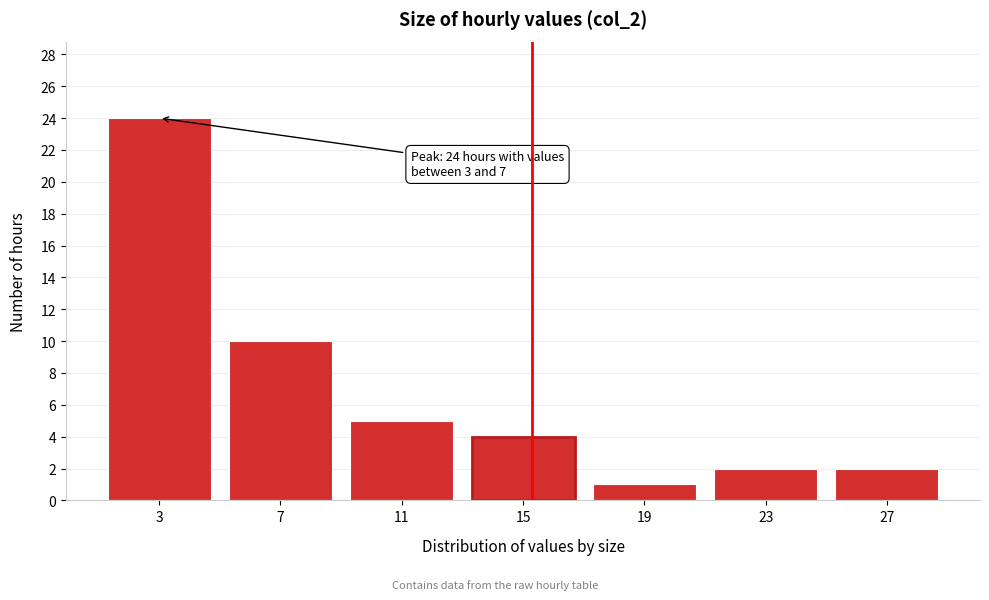

Reading left to right, list all the values displayed in this chart.

3=24	7=10	11=5	15=4	19=1	23=2	27=2